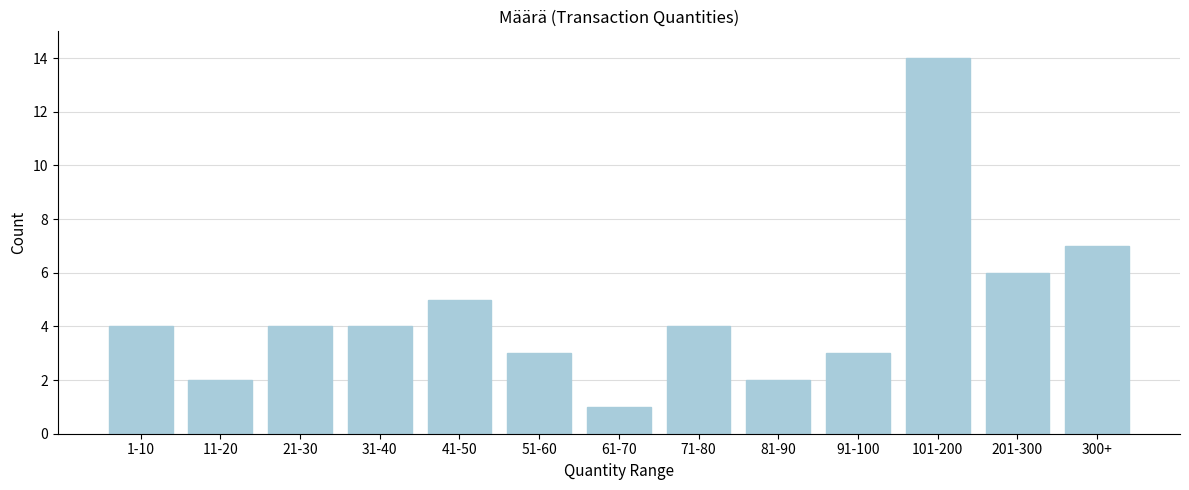

Reading right to left, list all the values displayed in this chart.

7	6	14	3	2	4	1	3	5	4	4	2	4